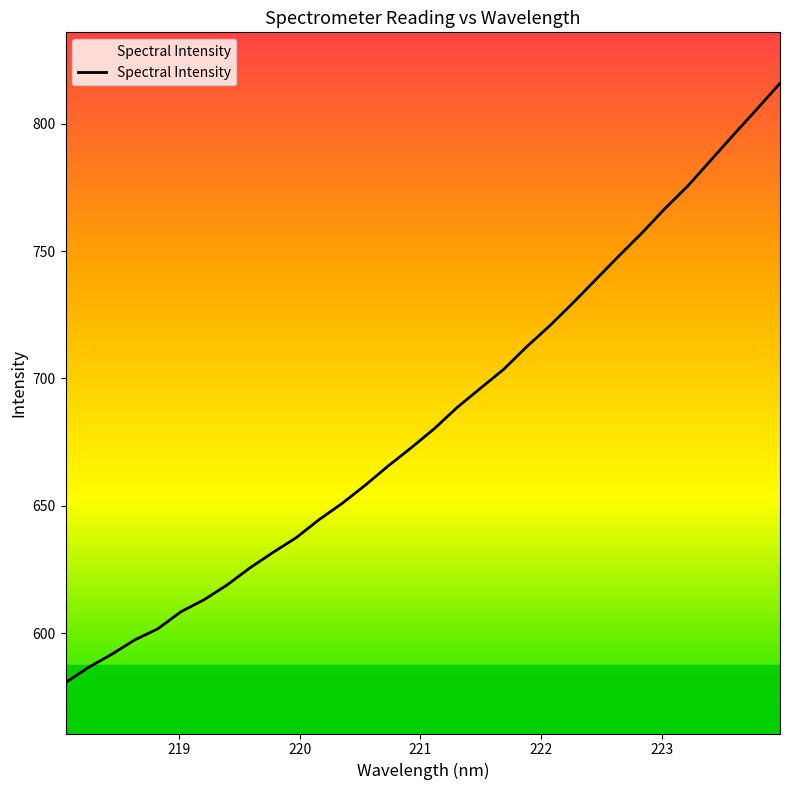

What is the minimum value shown in the chart?

580.6